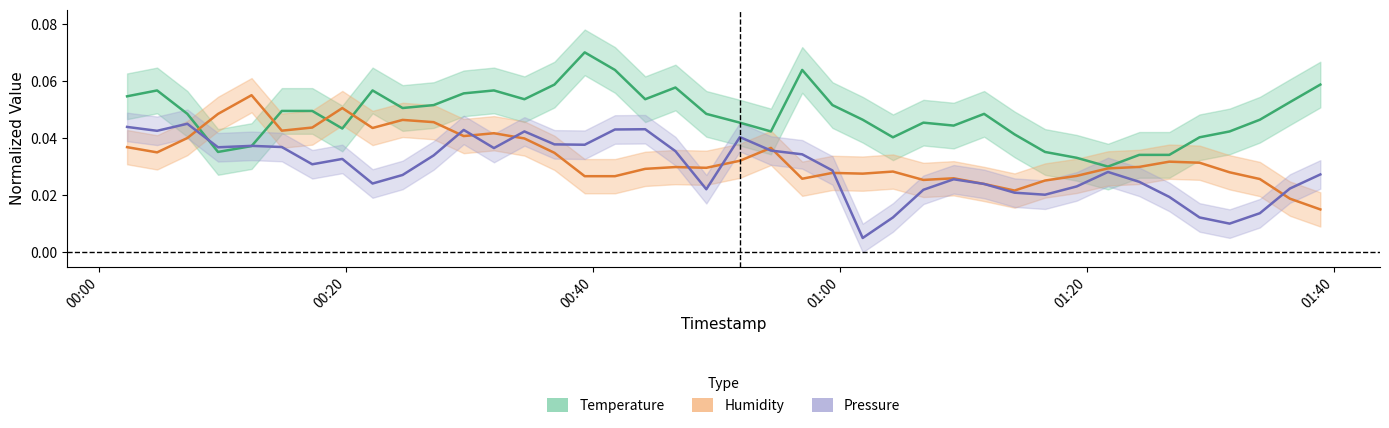

How many Temperature values are between 0 and 1?

40